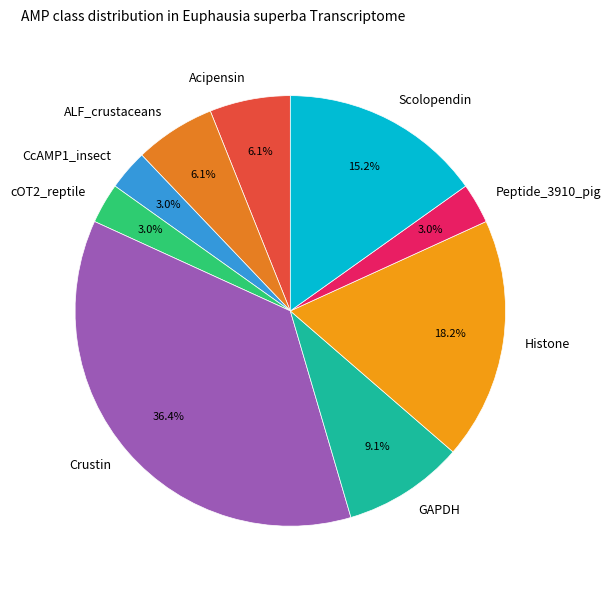

Is there a majority slice in this chart?

No